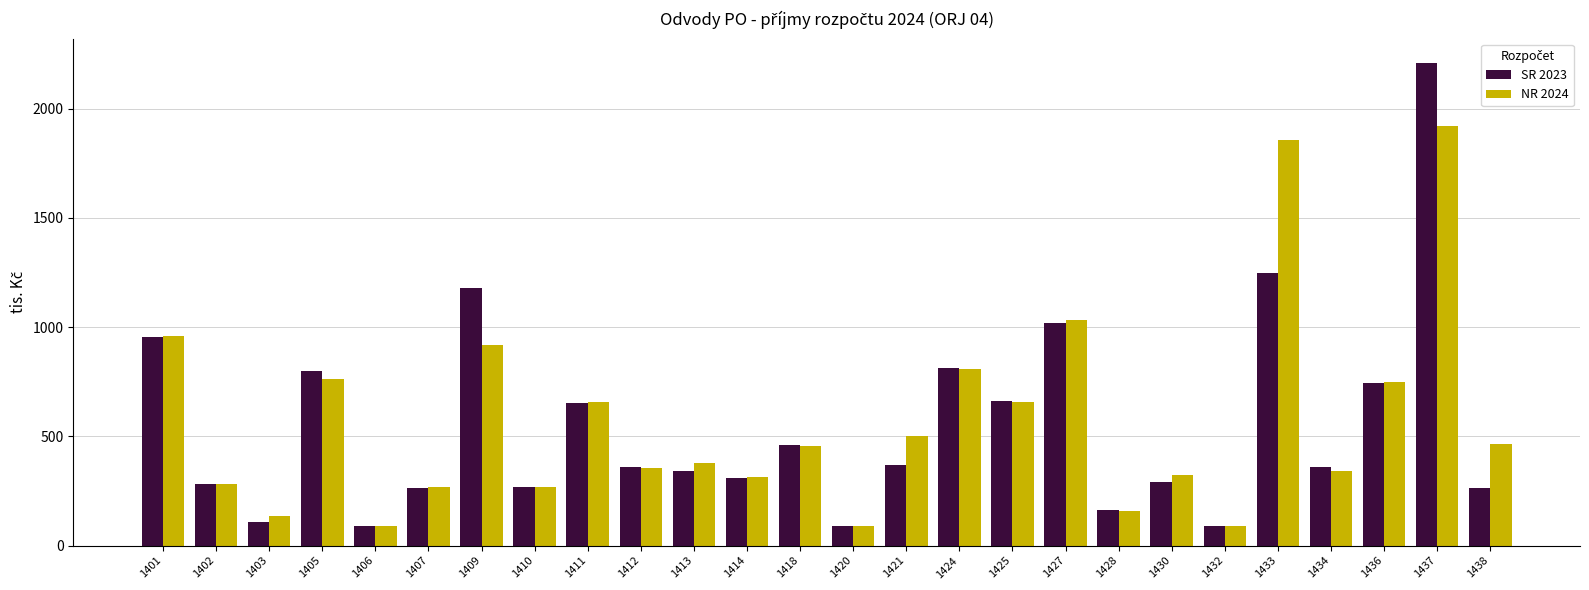

At how many categories does at least one series exceed 1162?

3